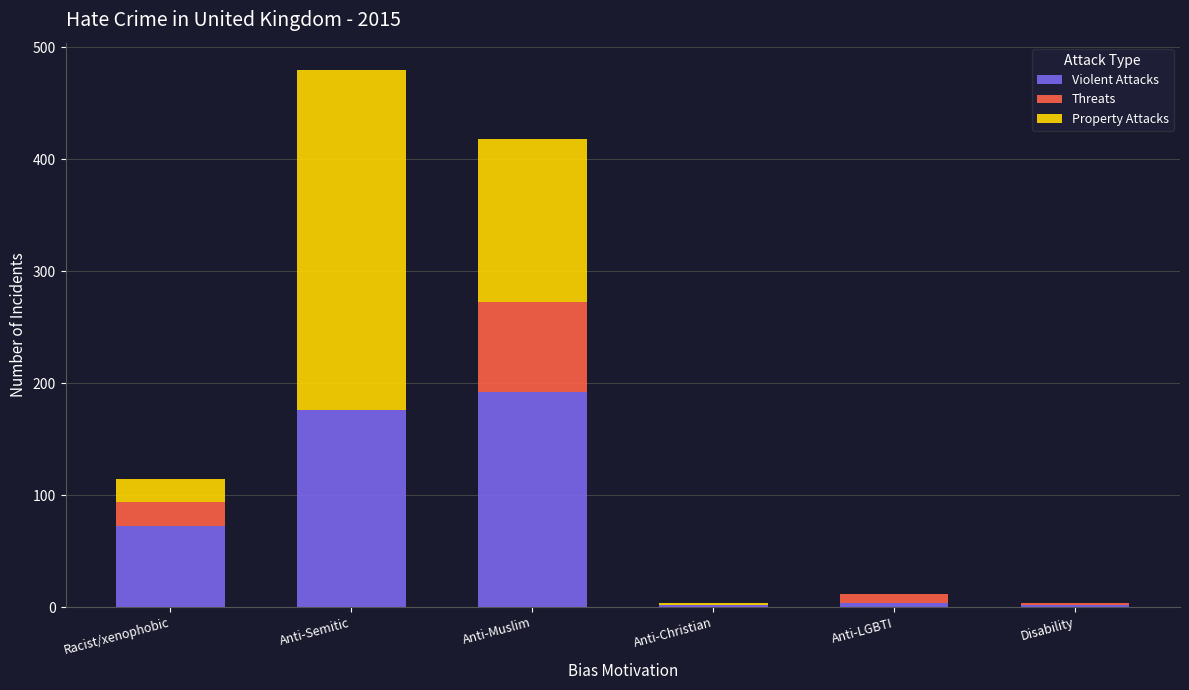

At which category is the sum across all series the highest?

Anti-Semitic